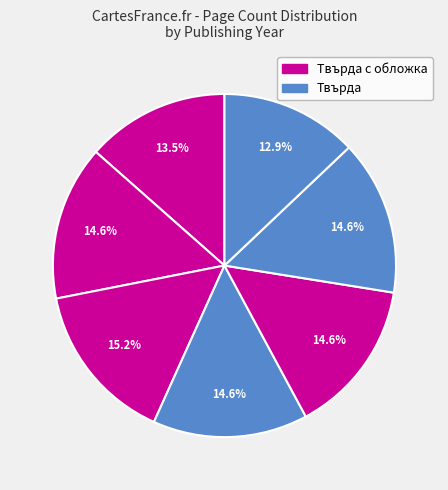

Count the number of slices in the pie.

7